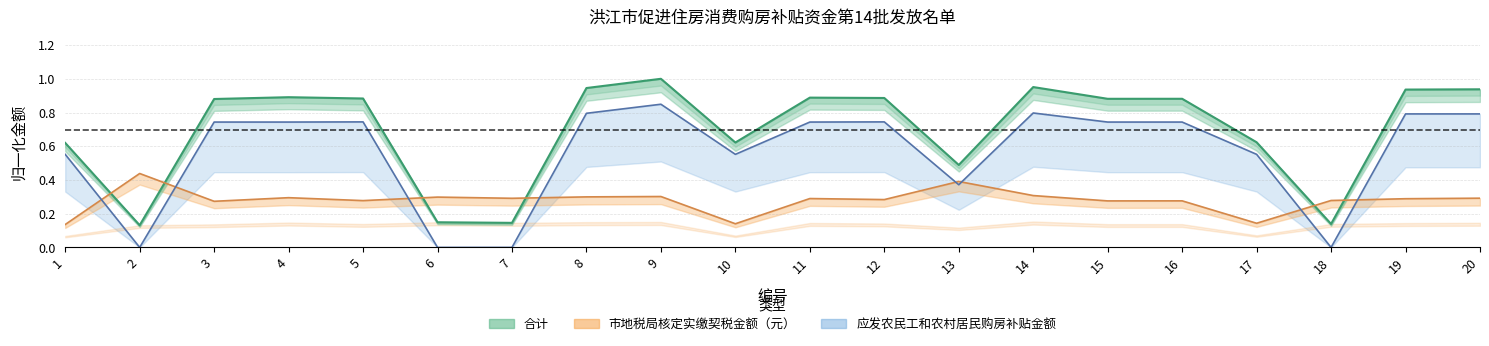

Is the value of 合计 at 3 greater than the value of 应发农民工和农村居民购房补贴金额 at 10?

Yes